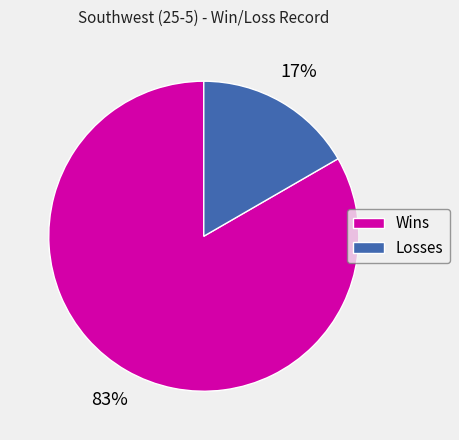

True or false: Losses accounts for 22% of the total.

False